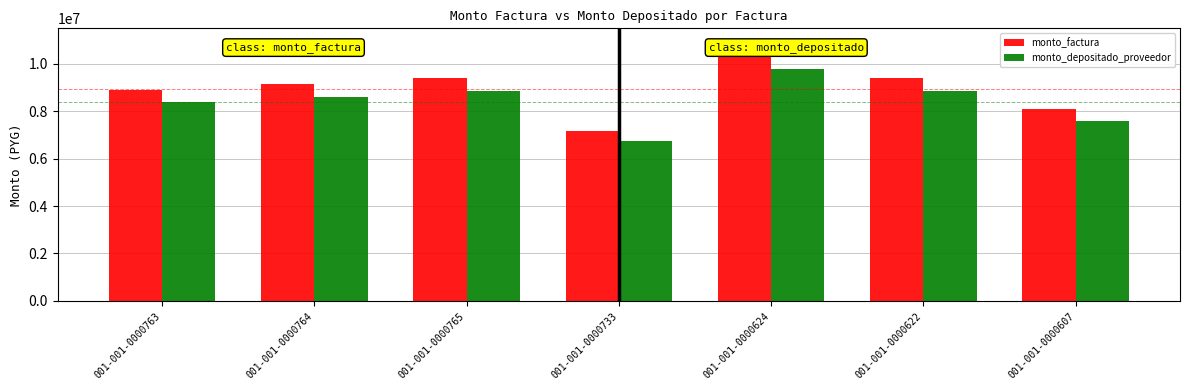

What is the difference between the second highest and second lowest values in the monto_factura series?

1320000